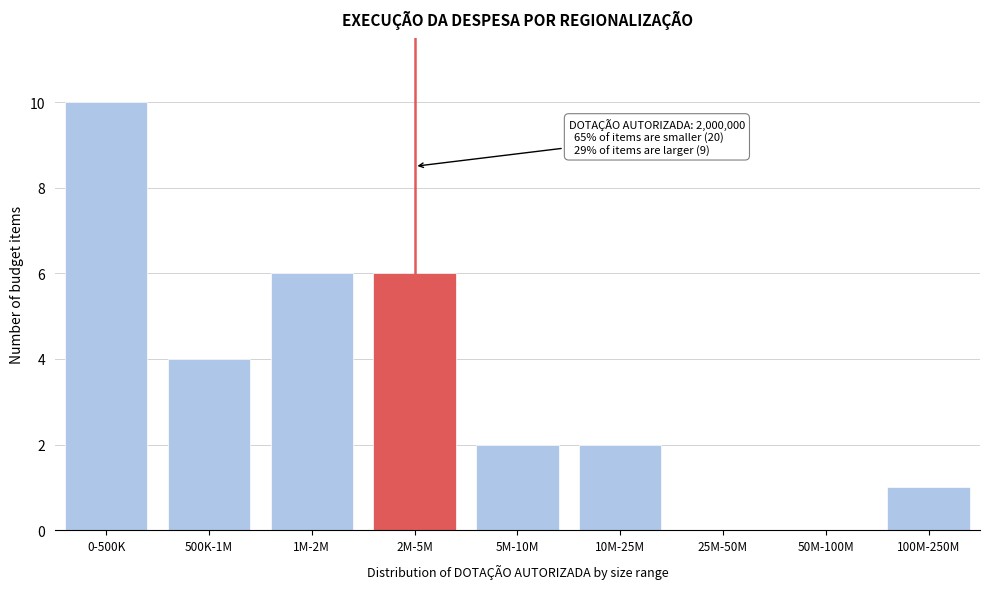

Reading right to left, list all the values displayed in this chart.

100M-250M=1	50M-100M=0	25M-50M=0	10M-25M=2	5M-10M=2	2M-5M=6	1M-2M=6	500K-1M=4	0-500K=10